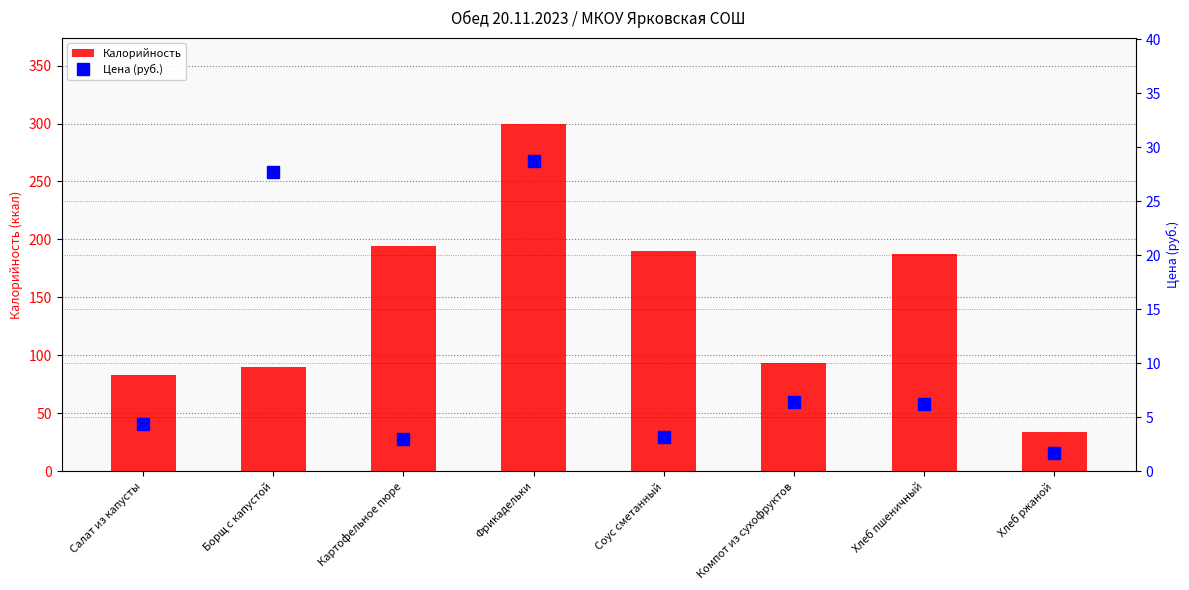

What is the minimum value shown in the chart?

1.6